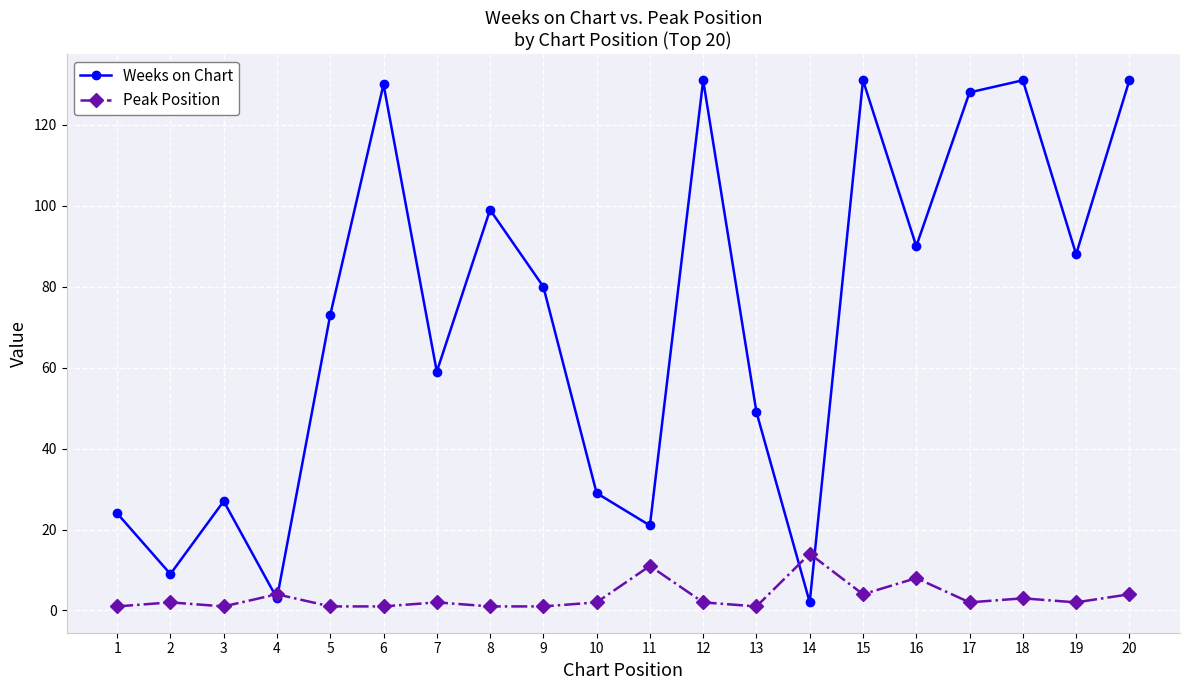

Which category has the highest value in the Peak Position series?

14